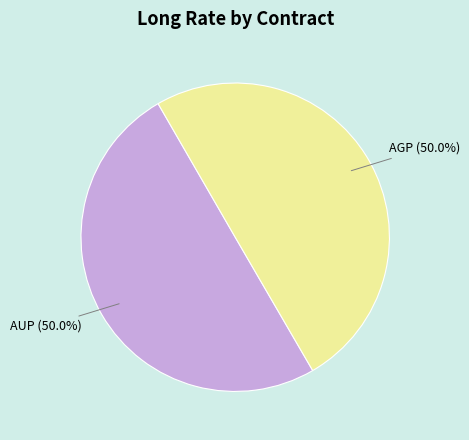

To the nearest percent, what portion does AUP represent?

50%